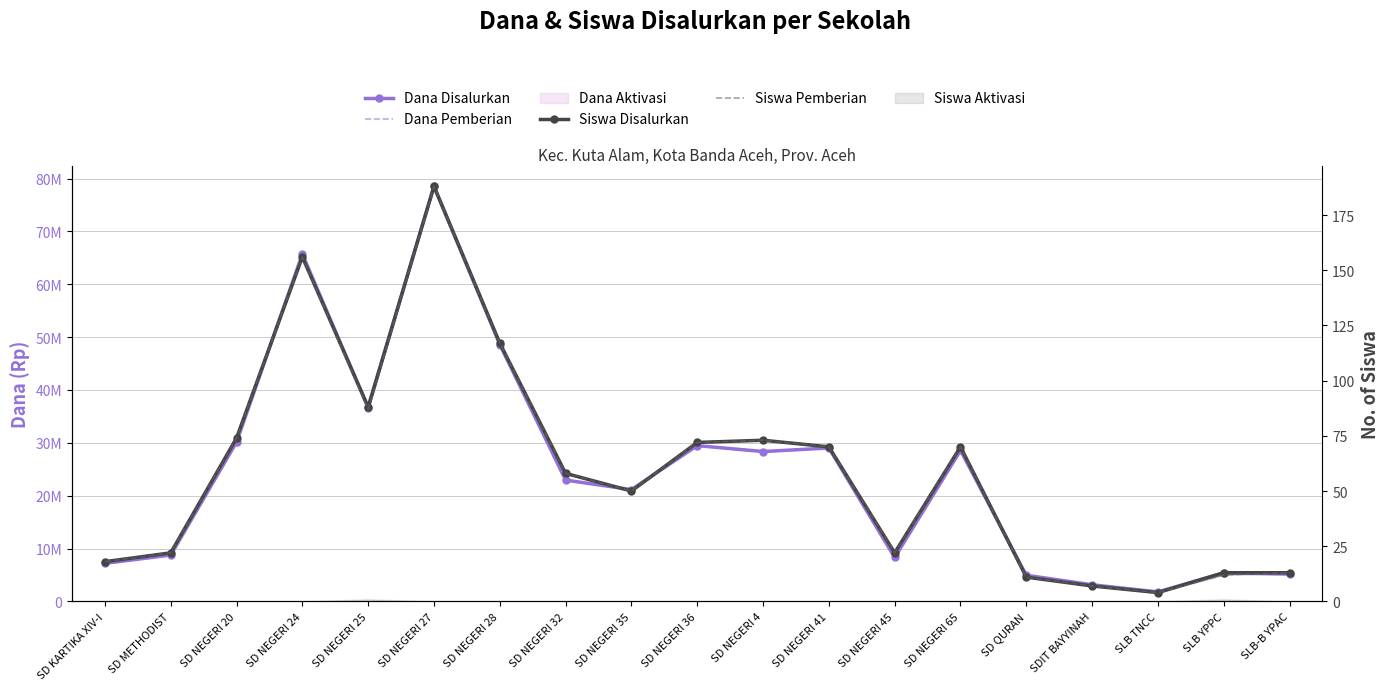

How many categories are shown in the chart?

19